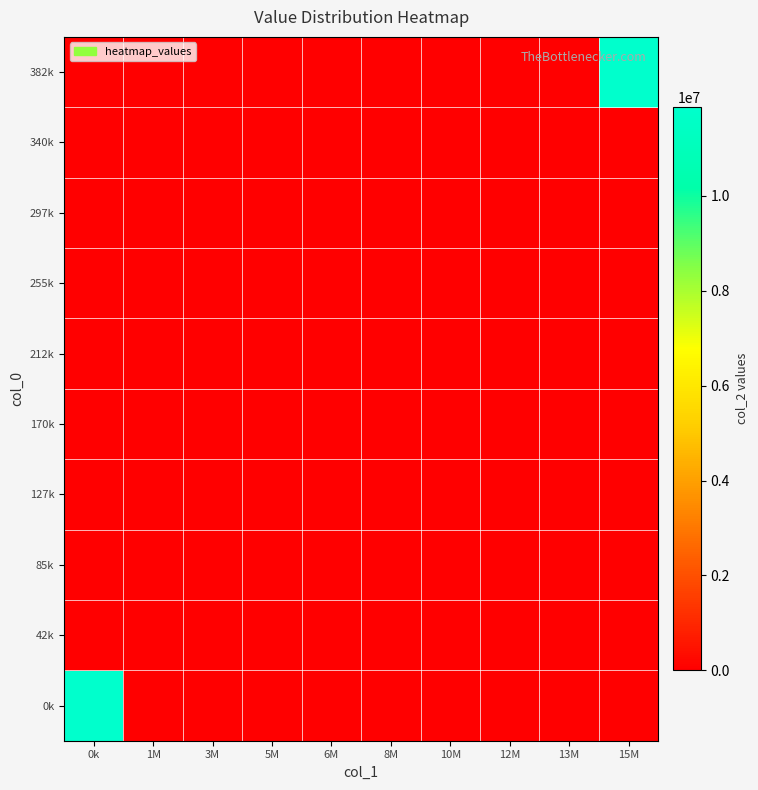

What is the greatest value displayed?

11868532